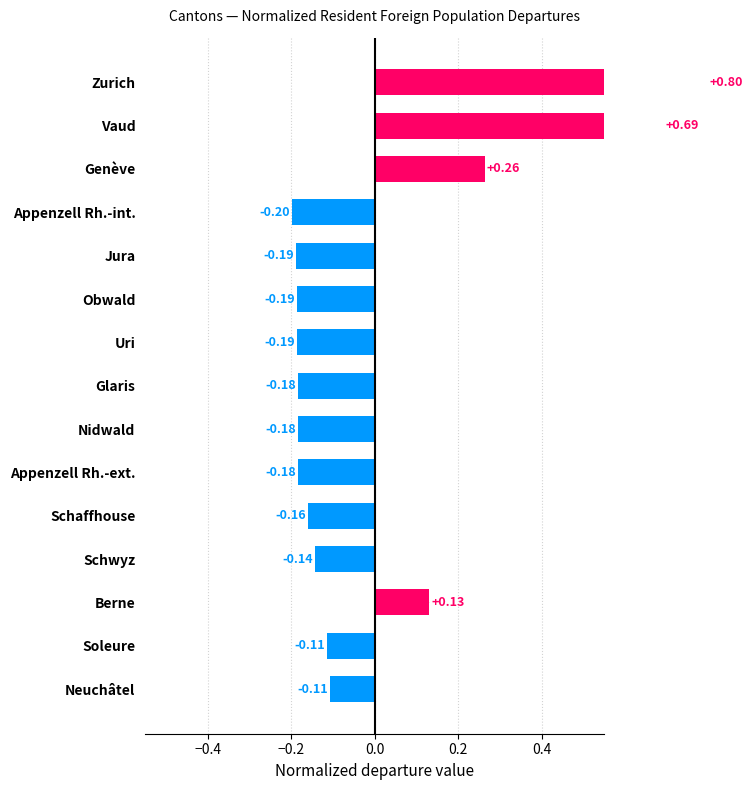

What is the greatest value displayed?

0.8